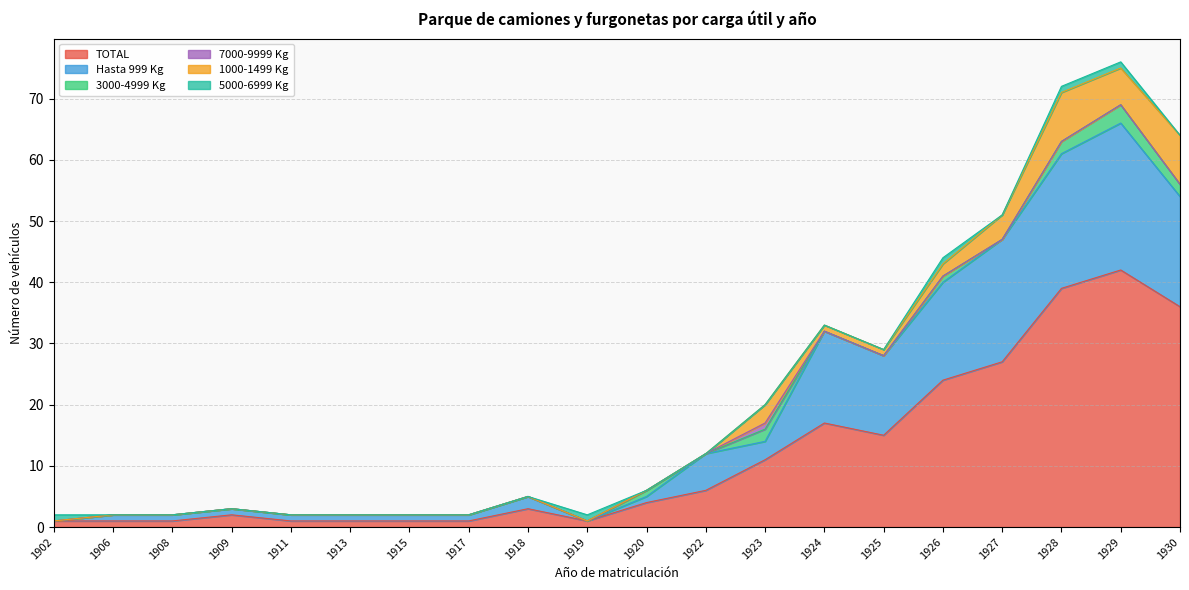

What is the average value of the Hasta 999 Kg series?

7